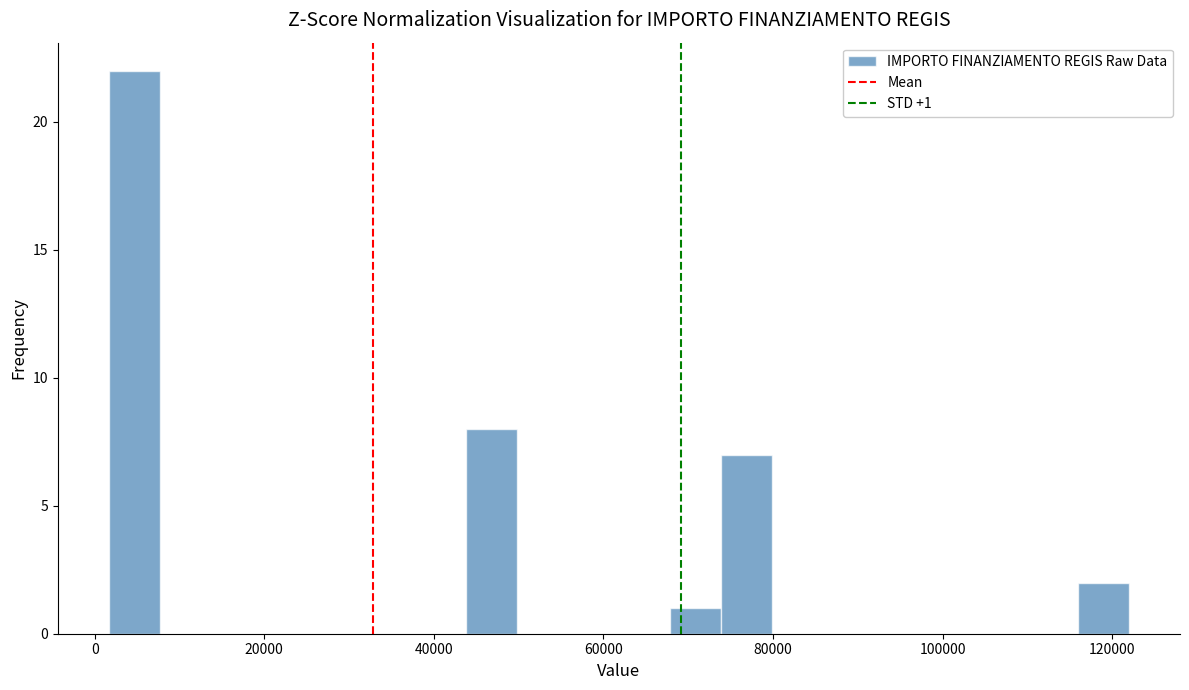

Read against the x-axis, roughly where is the centre of the tallest bar?

4000